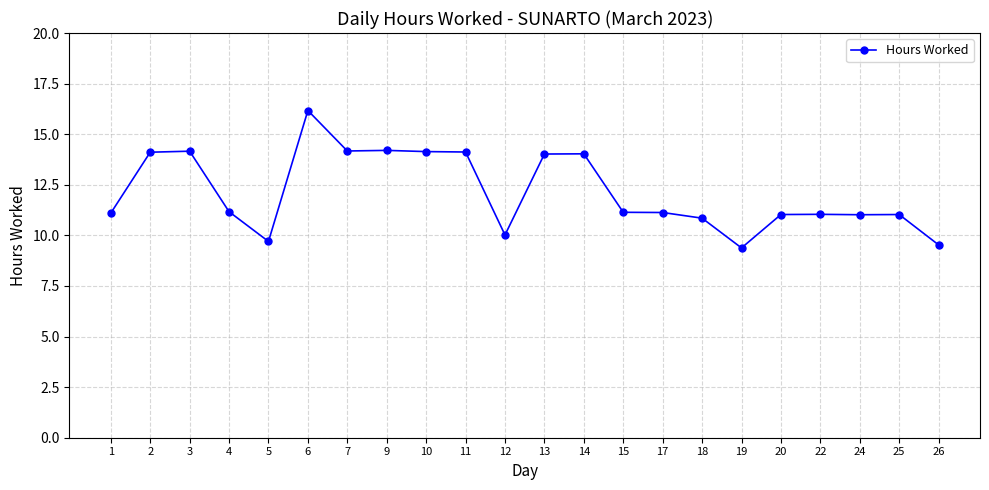

What is the ratio of the value at 3 to the value at 11?

1.0